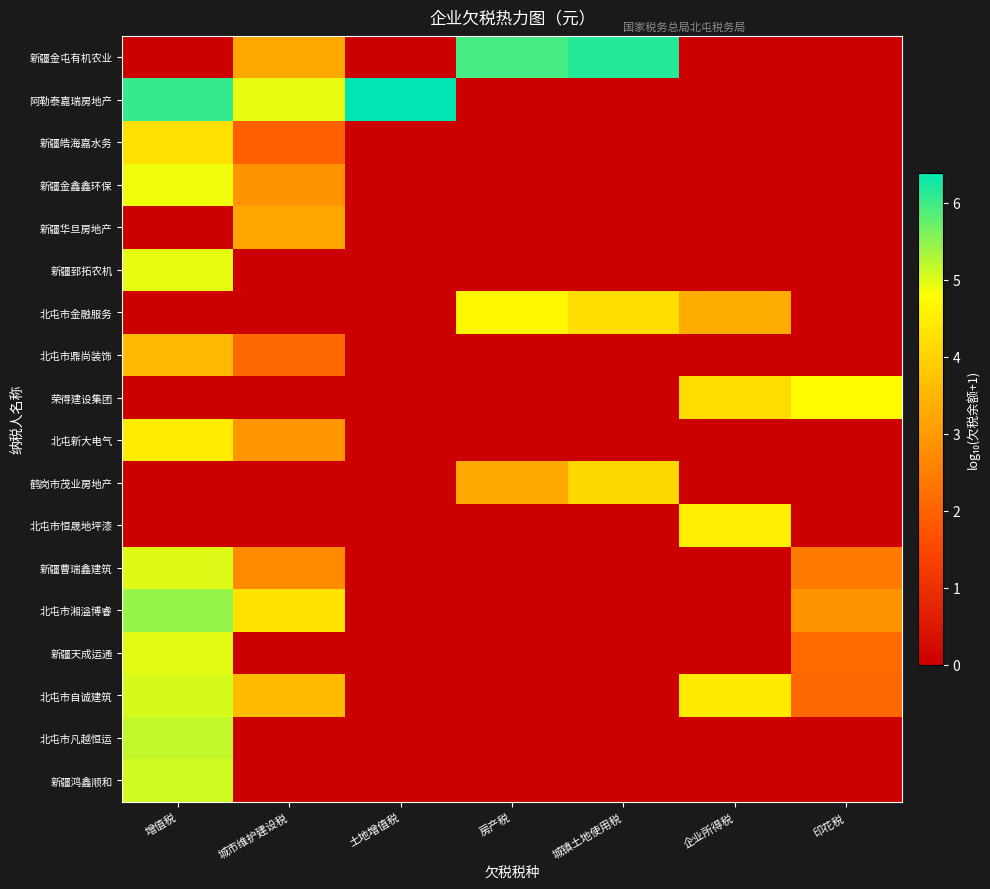

What is the greatest value displayed?

6.4